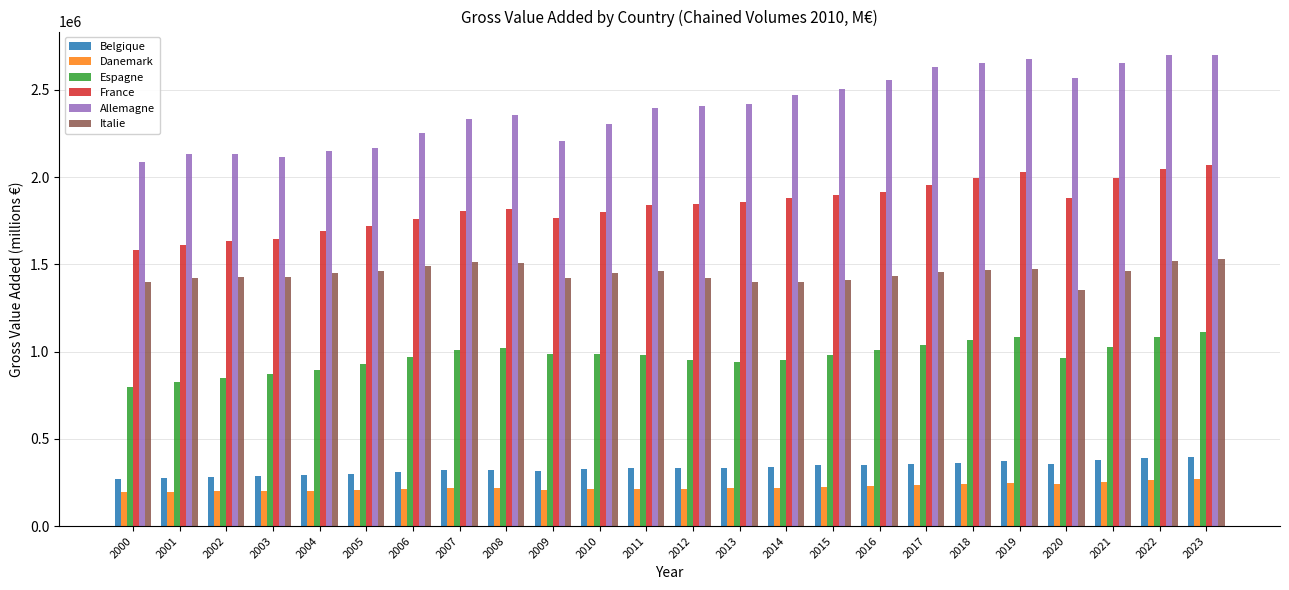

How many bars are there in total?

144